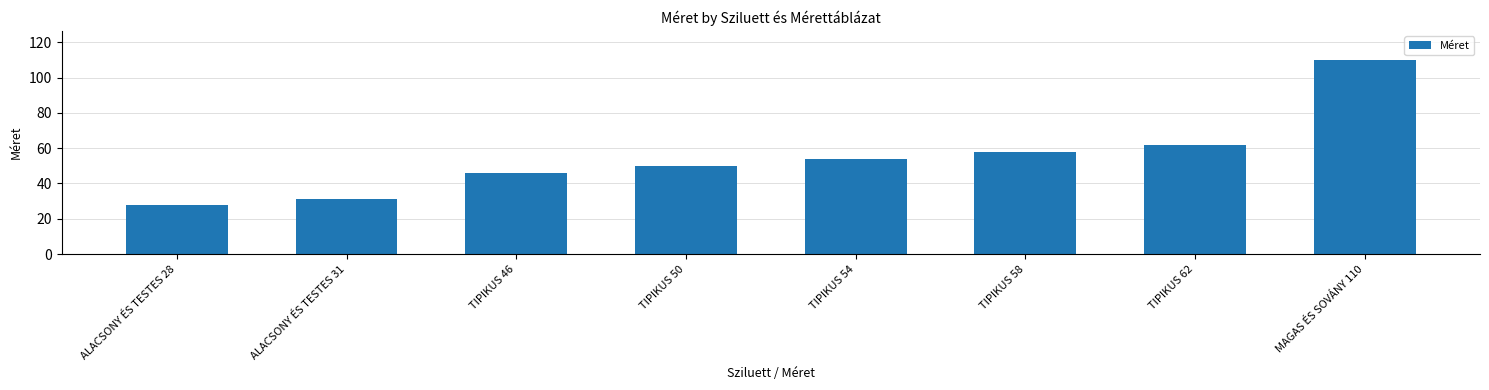

What position from the right is TIPIKUS 58?

3